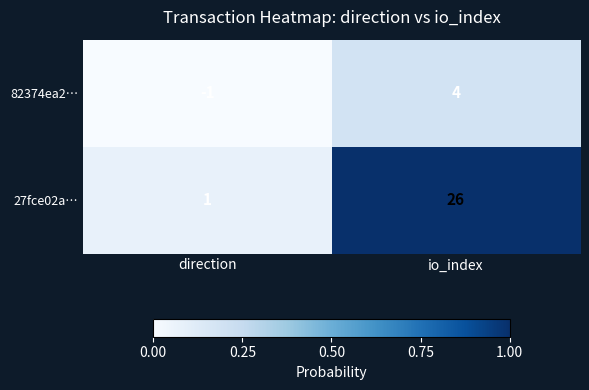

At which category is the sum across all series the highest?

io_index